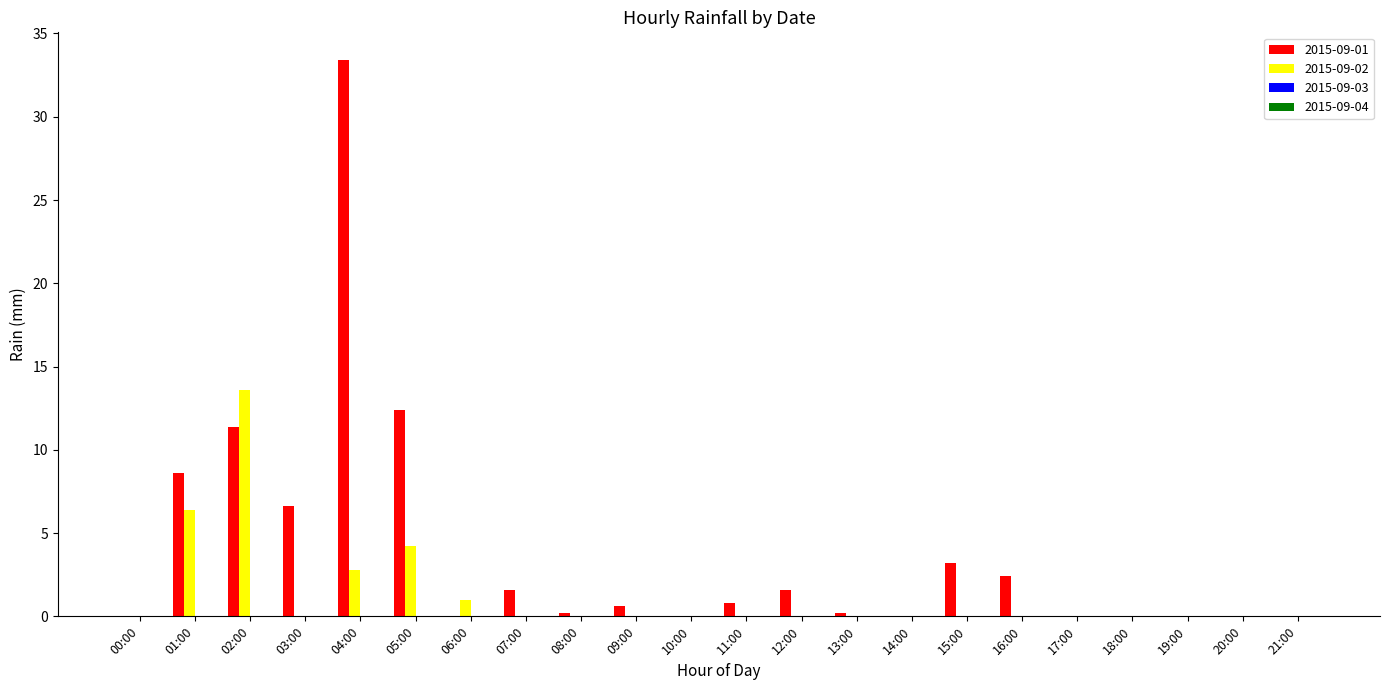

Which series changed the most between 02:00 and 11:00?

2015-09-02